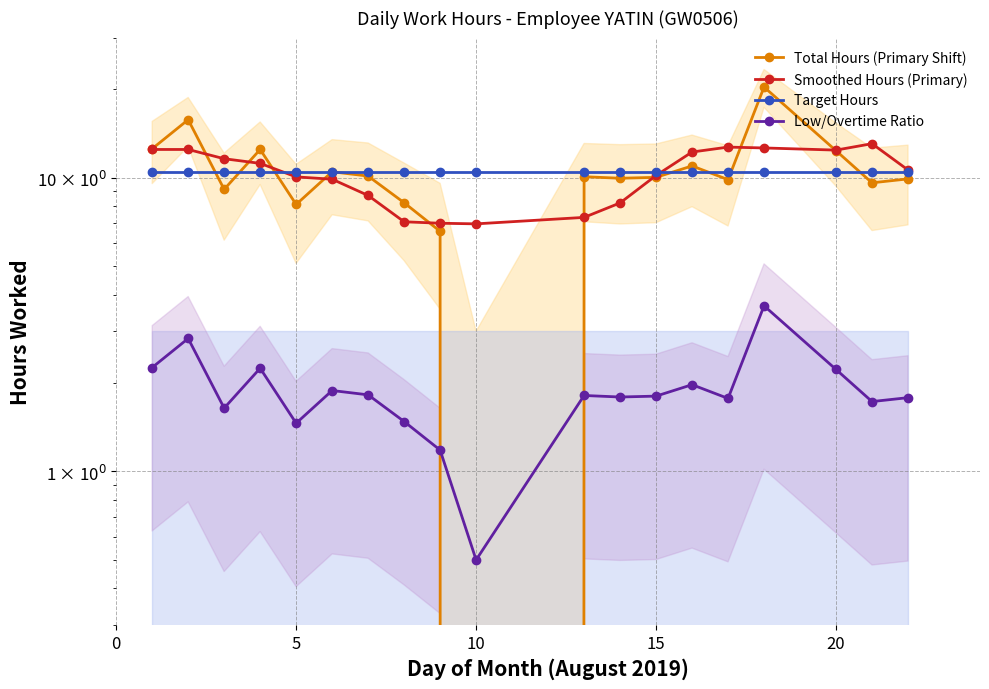

Is the value of Target Hours at 17 greater than the value of Smoothed Hours (Primary) at 6?

Yes